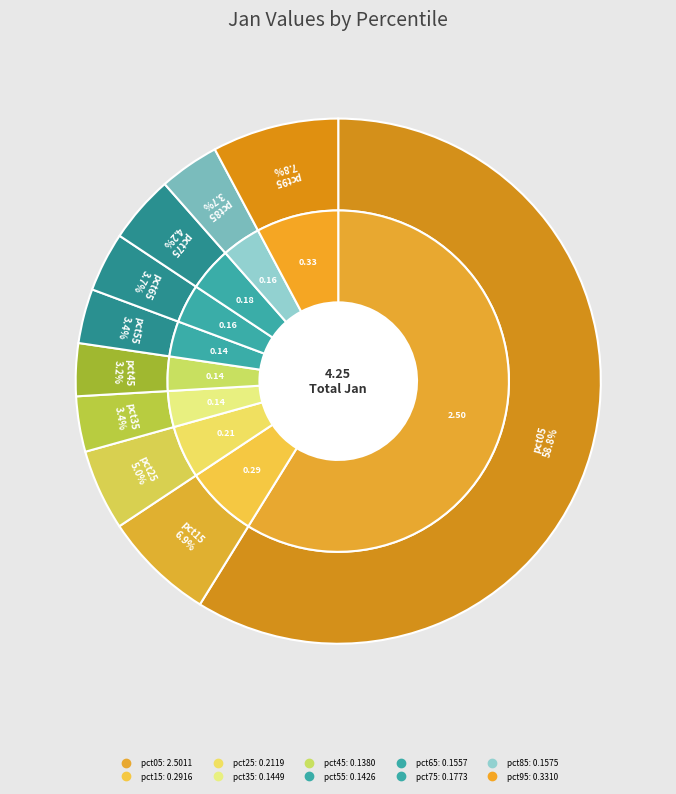

True or false: pct45 accounts for 3% of the total.

True